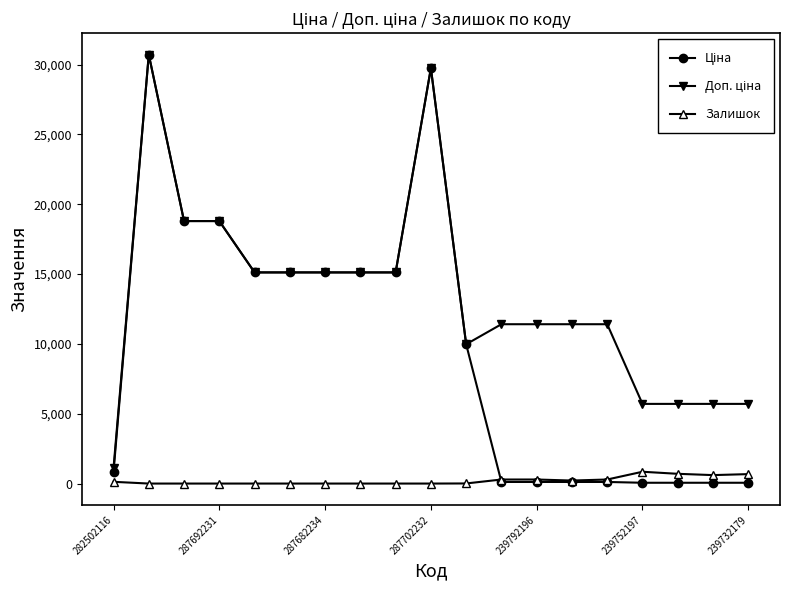

What is the maximum value shown in the chart?

30717.1